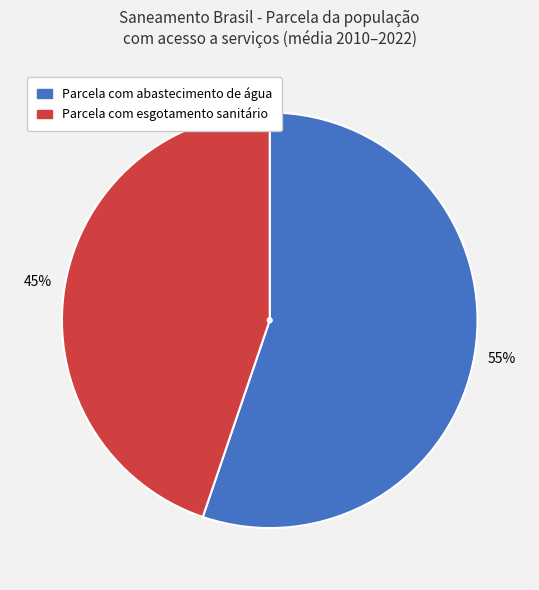

Is it true that Parcela com esgotamento sanitário is 45% of the pie?

True